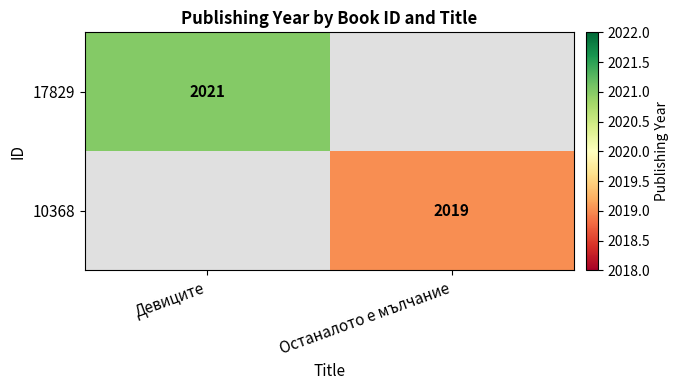

Is it true that 10368 equals 2019 at Останалото е мълчание?

True